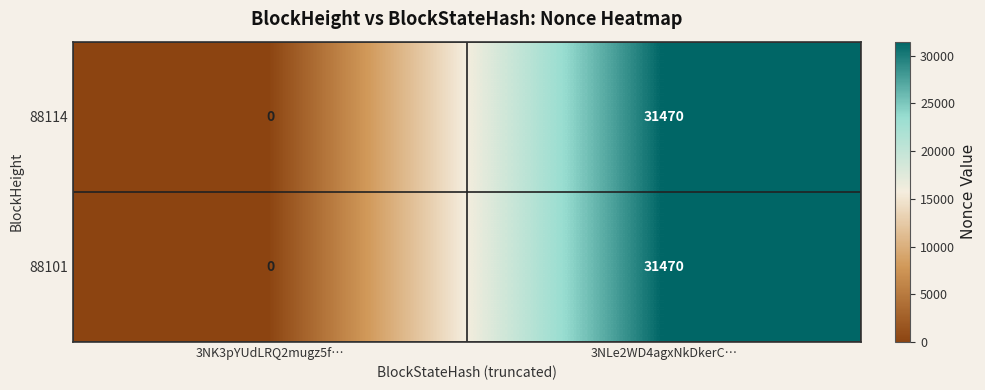

The value of 88101 at 3NK3pYUdLRQ2mugz5f… is 20831. True or false?

False